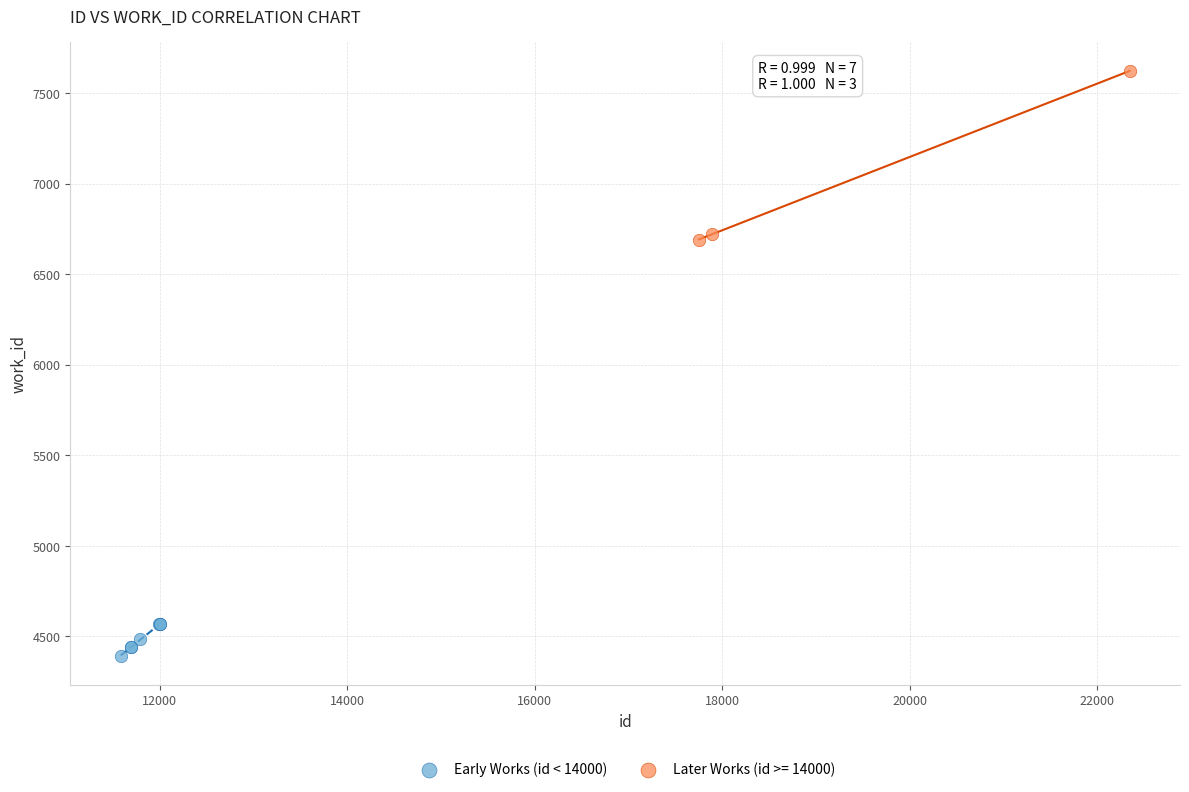

Which series contains the lowest Y value?

Early Works (id < 14000)